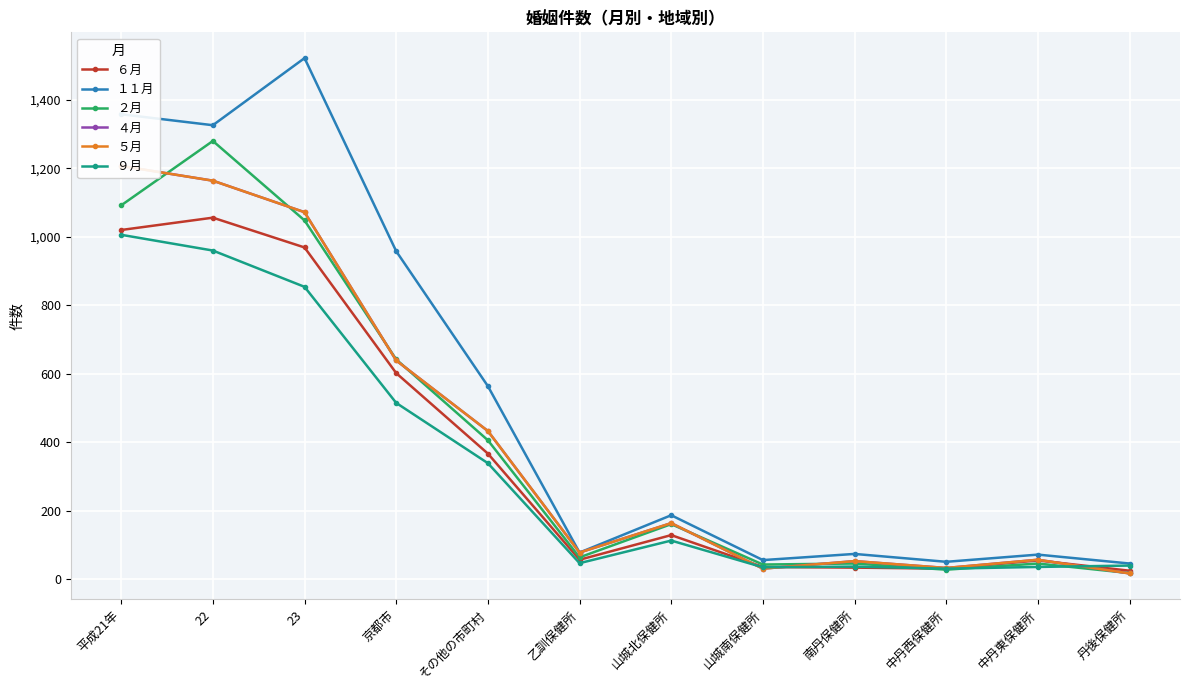

In １１月, how many points are higher than both neighbors (excluding endpoints)?

4